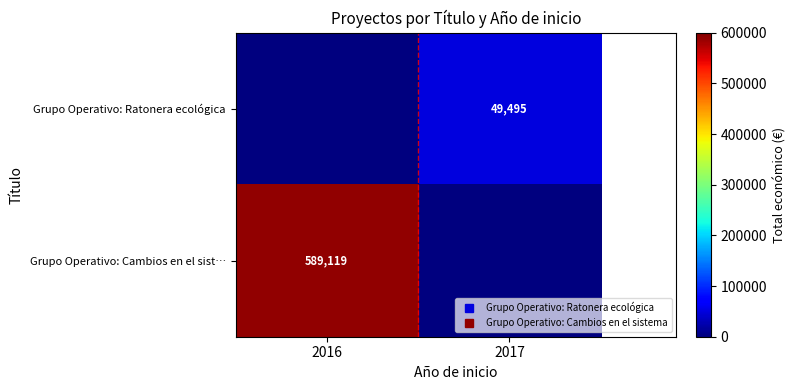

What is the total value across all series at 2017?

49495